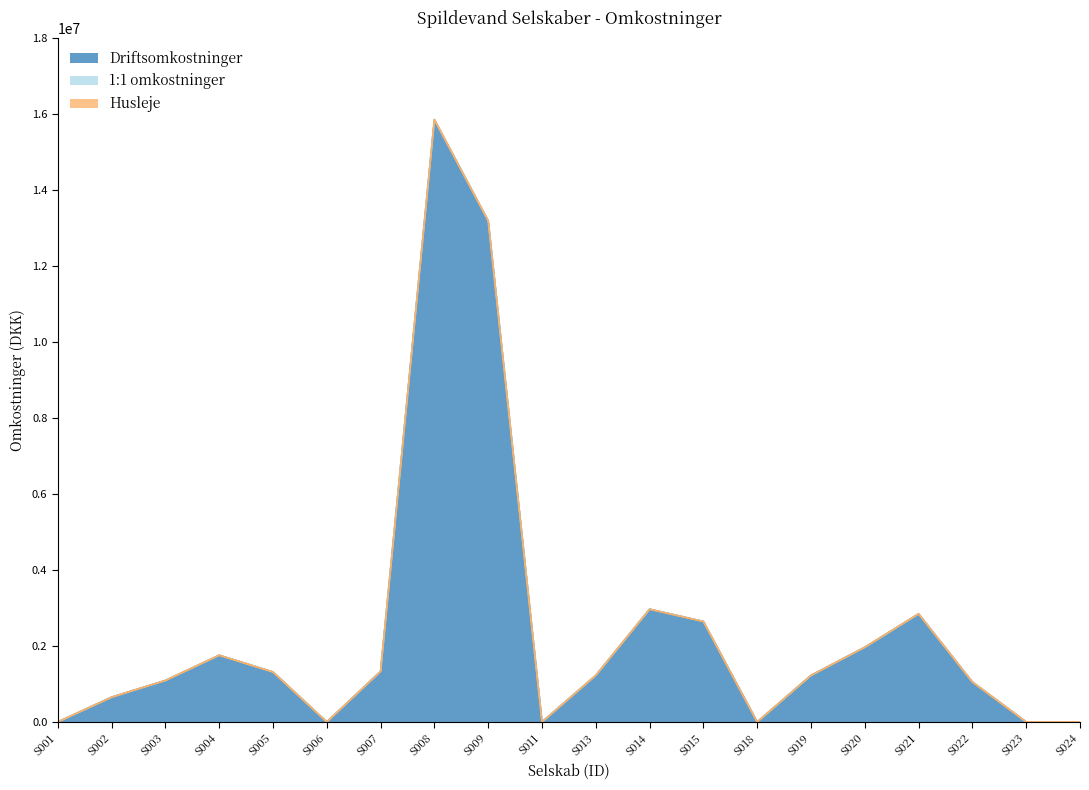

What is the spread (max minus min) of values at S013?

1225442